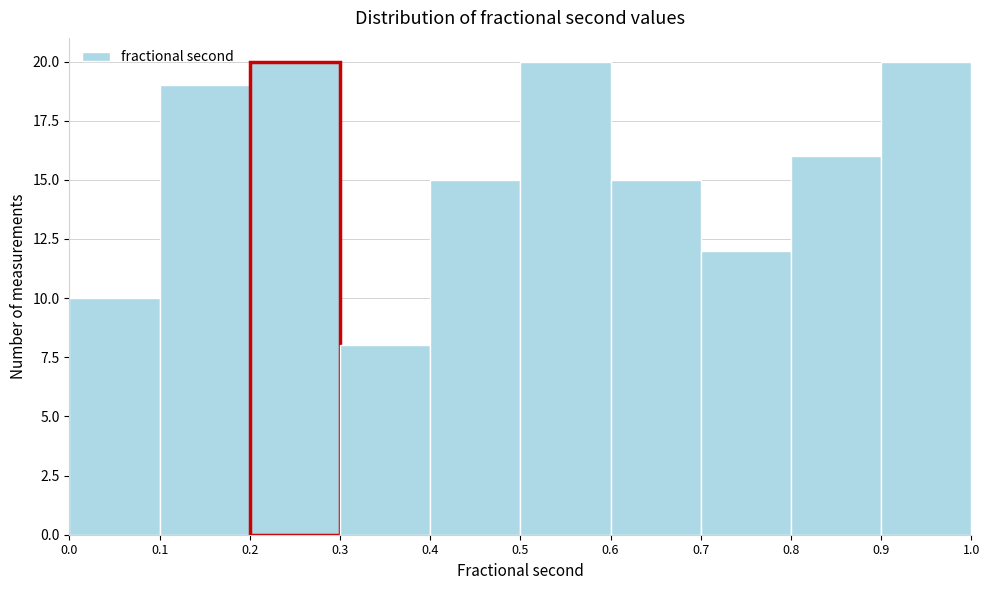

Reading left to right, list every bar in this chart as the range it spans on the x-axis followed by its height. The values are not printed on the chart, so give them approximately, as read against the axis.

0.0 to 0.1: 10
0.1 to 0.2: 19
0.2 to 0.3: 20
0.3 to 0.4: 8
0.4 to 0.5: 15
0.5 to 0.6: 20
0.6 to 0.7: 15
0.7 to 0.8: 12
0.8 to 0.9: 16
0.9 to 1.0: 20